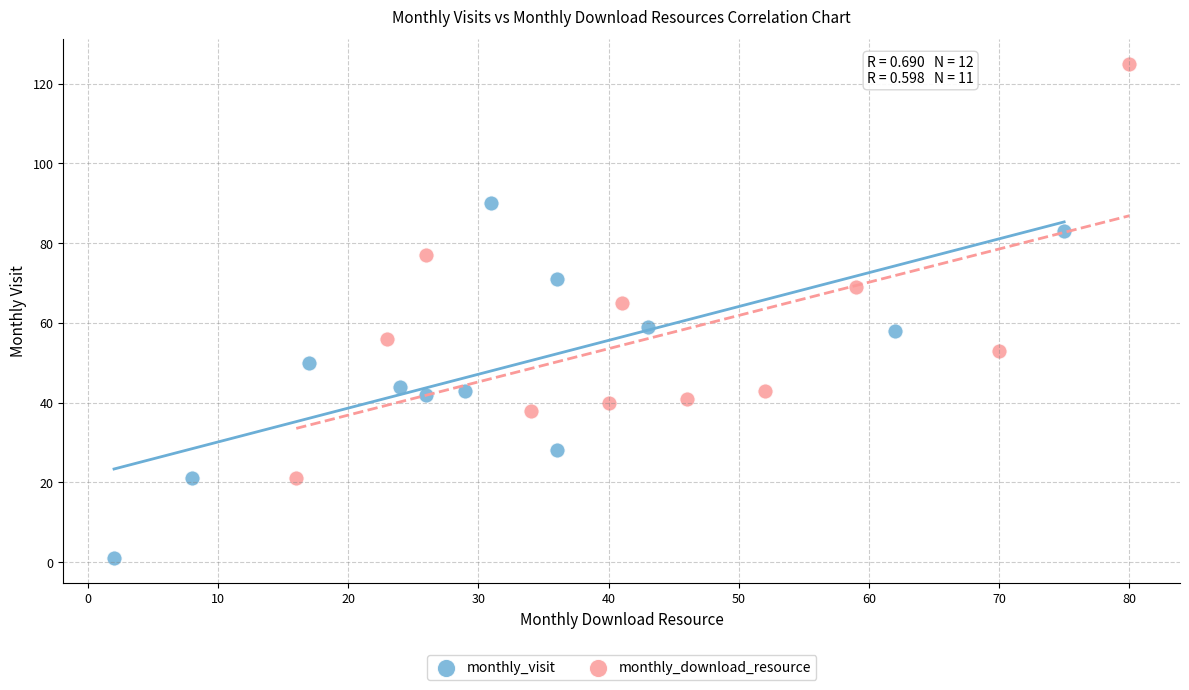

Which series reaches the minimum Y coordinate?

monthly_visit